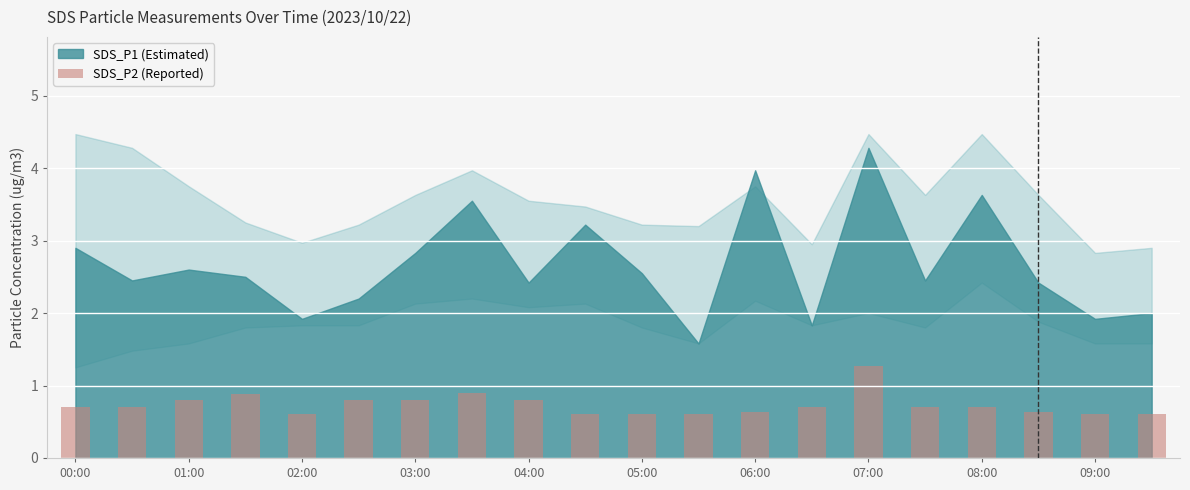

How many values are between 0 and 1?

19